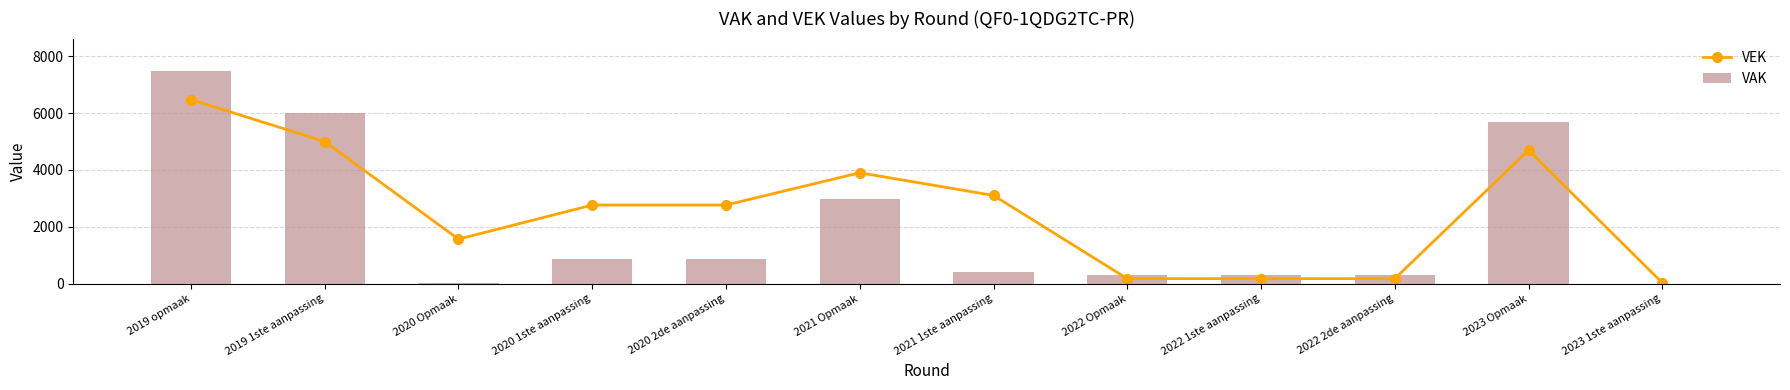

What is the total value across all series at 2023 Opmaak?

10373